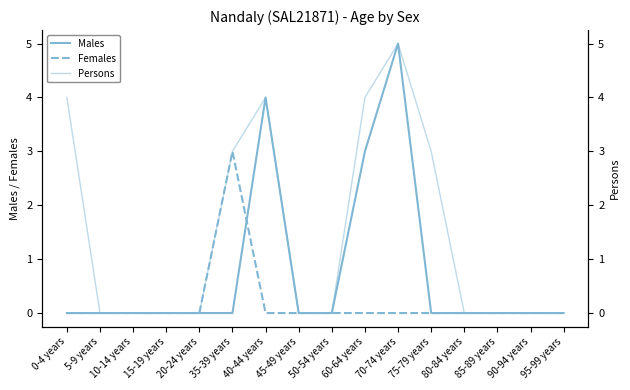

What is the label of the 8th point from the left?

45-49 years